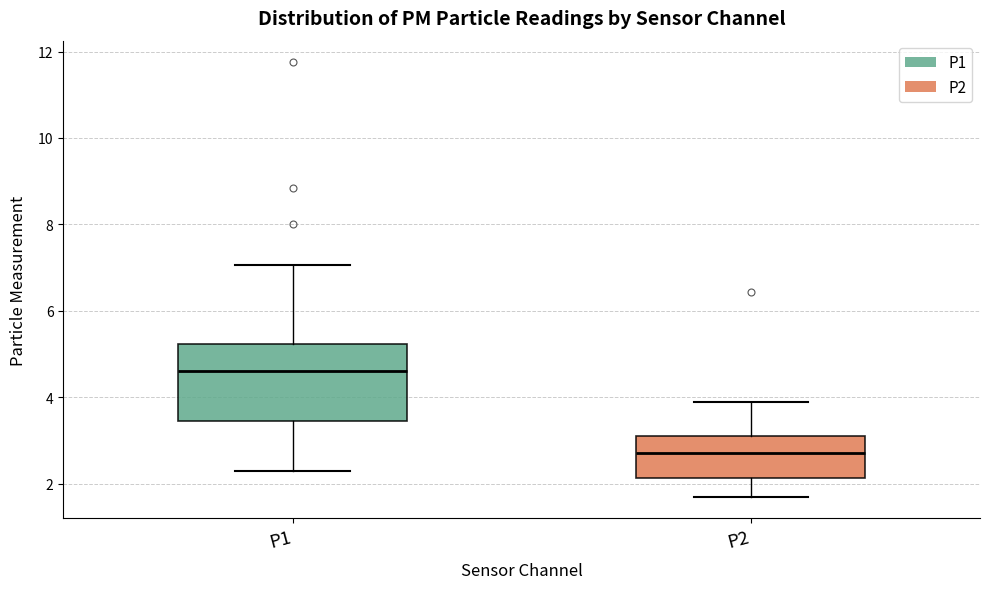

Which box's median line is the lowest?

P2